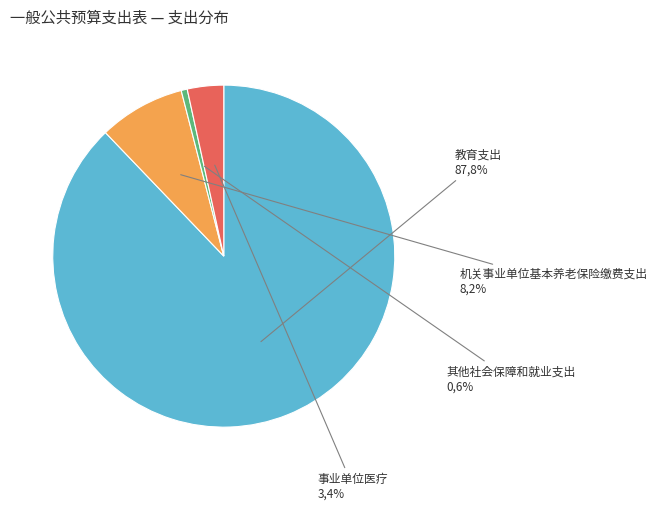

To the nearest percent, what percentage of the pie is 教育支出?

88%